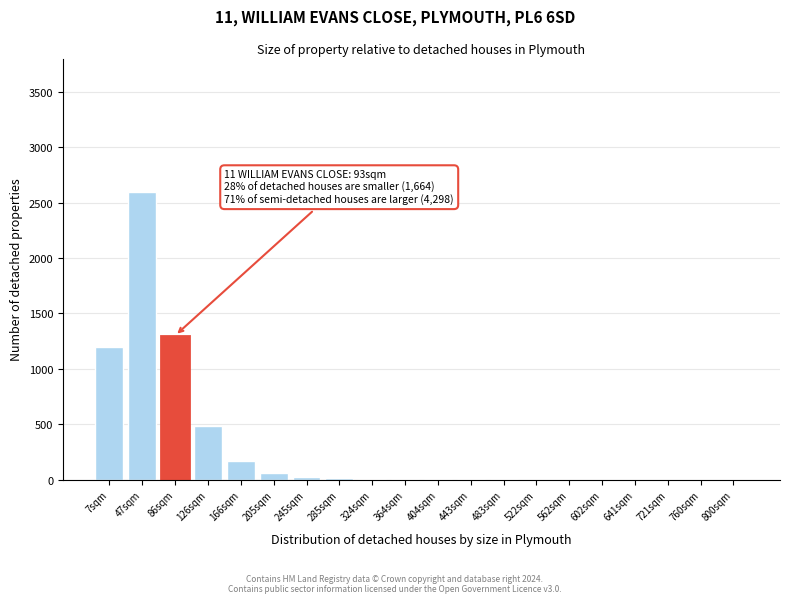

Is it true that the value at 721sqm is 1519?

False